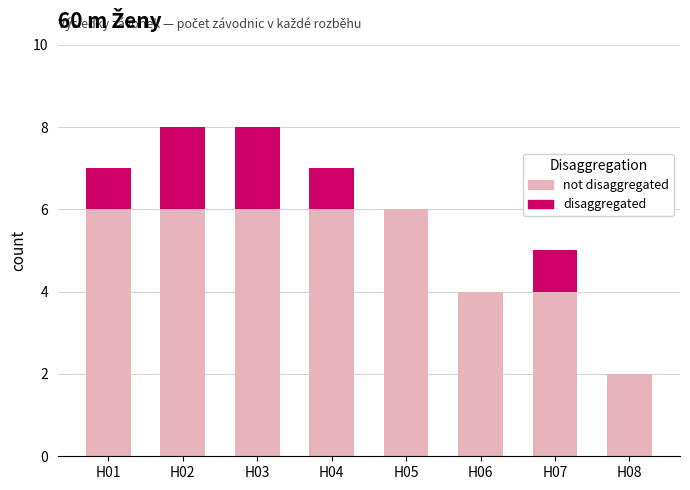

What is the total value across all series at H07?

5